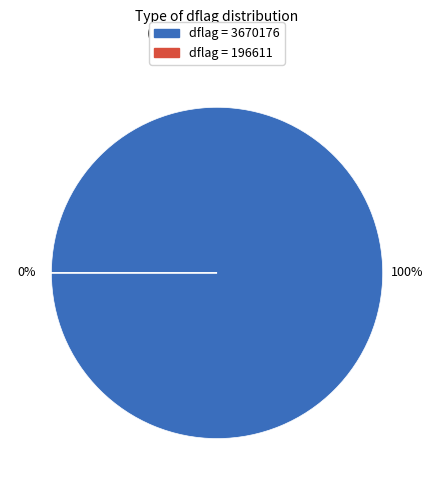

How many segments does this pie chart have?

2